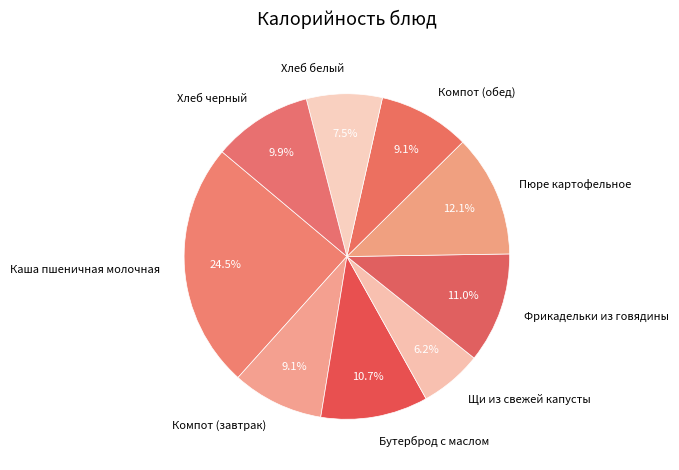

Which slice is the smallest?

Щи из свежей капусты